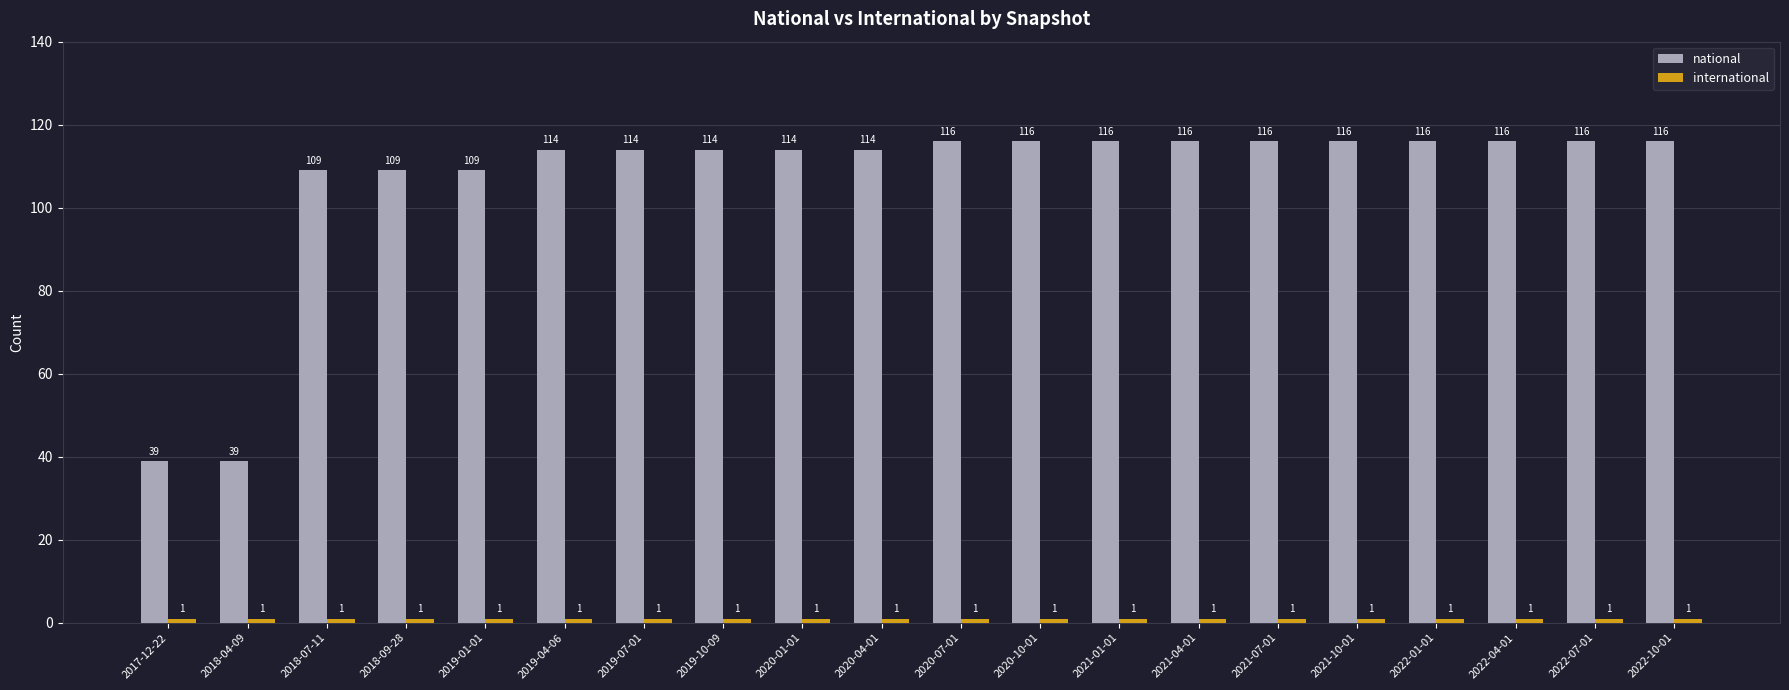

How many data points in national are less than 116?

10